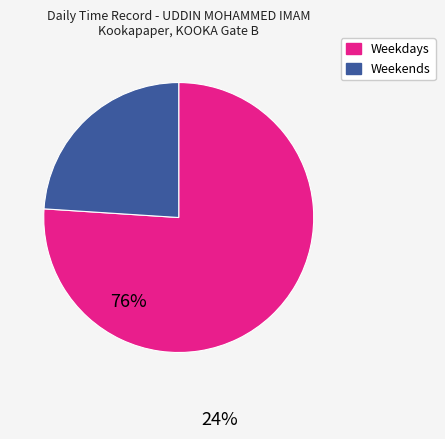

Does any single category account for the majority?

Yes